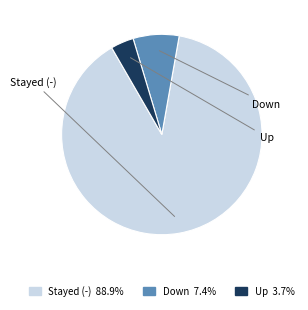

Combined, do Stayed (-) 88.9% and Down 7.4% account for over 50%?

Yes